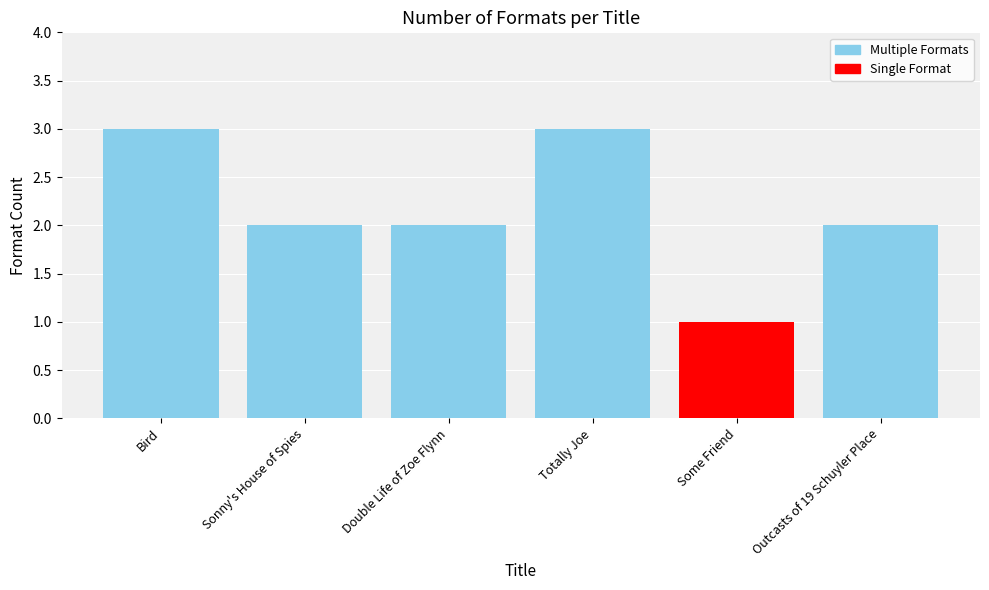

What is the approximate value at Totally Joe?

3